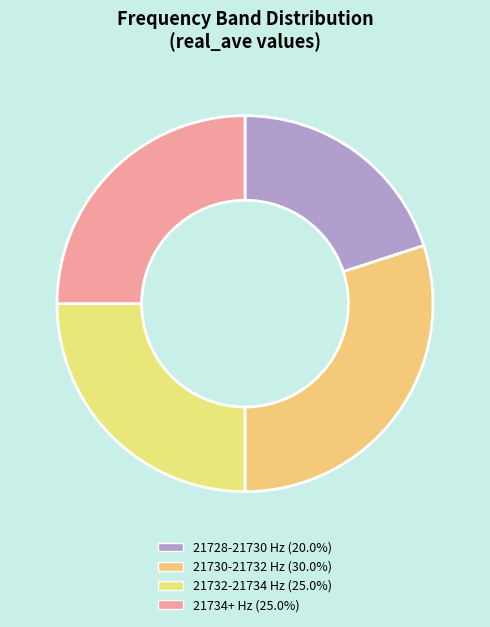

Count the number of slices in the pie.

4